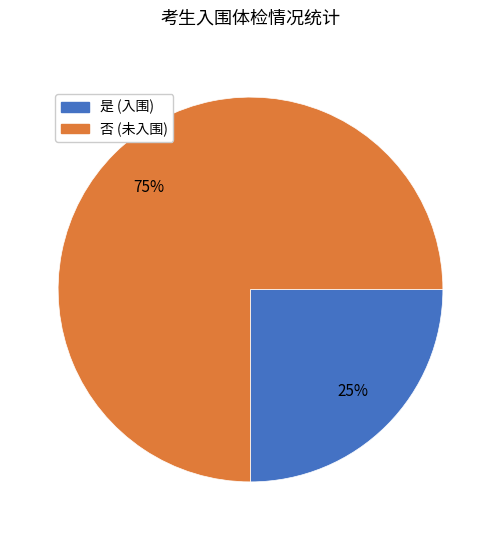

How many segments does this pie chart have?

2